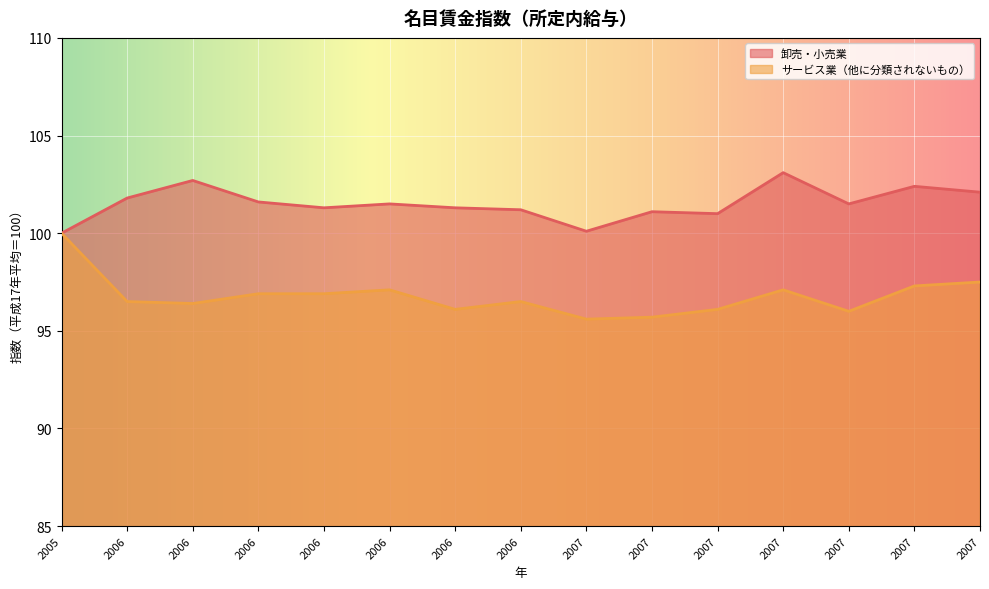

Is the value of 卸売・小売業 at 2006 greater than the value of サービス業（他に分類されないもの） at 2006?

Yes